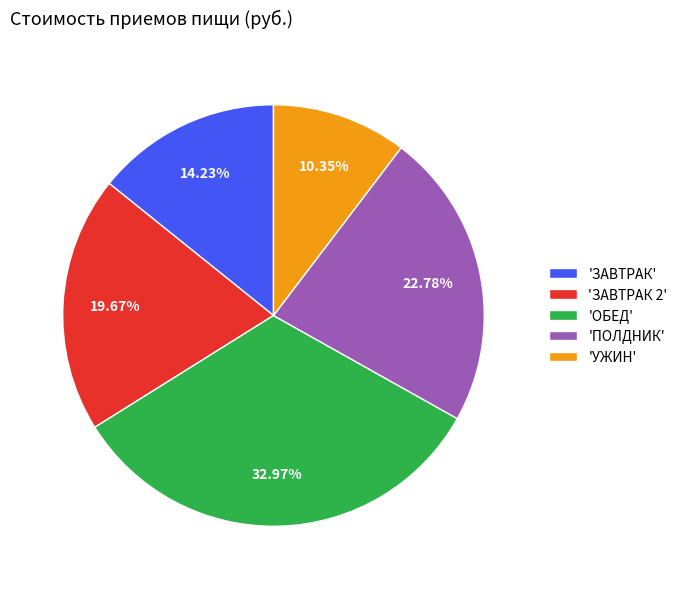

Which slice is the smallest?

'УЖИН'